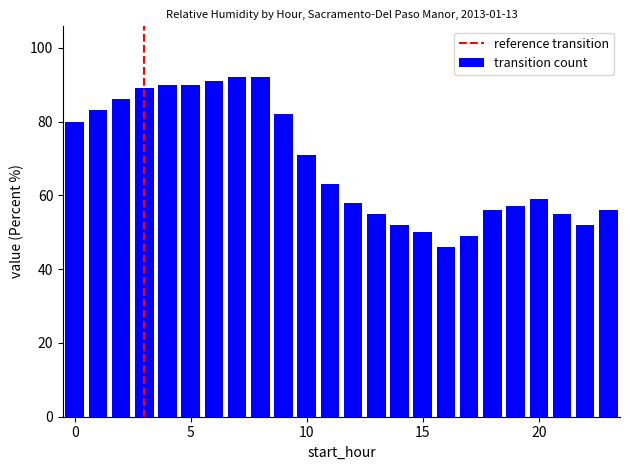

What is the difference between the second highest and second lowest values?

43